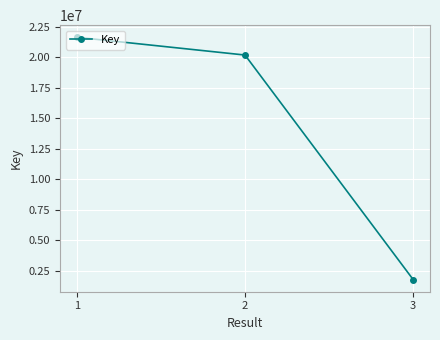

List the labels in order of value, smallest first.

3, 2, 1